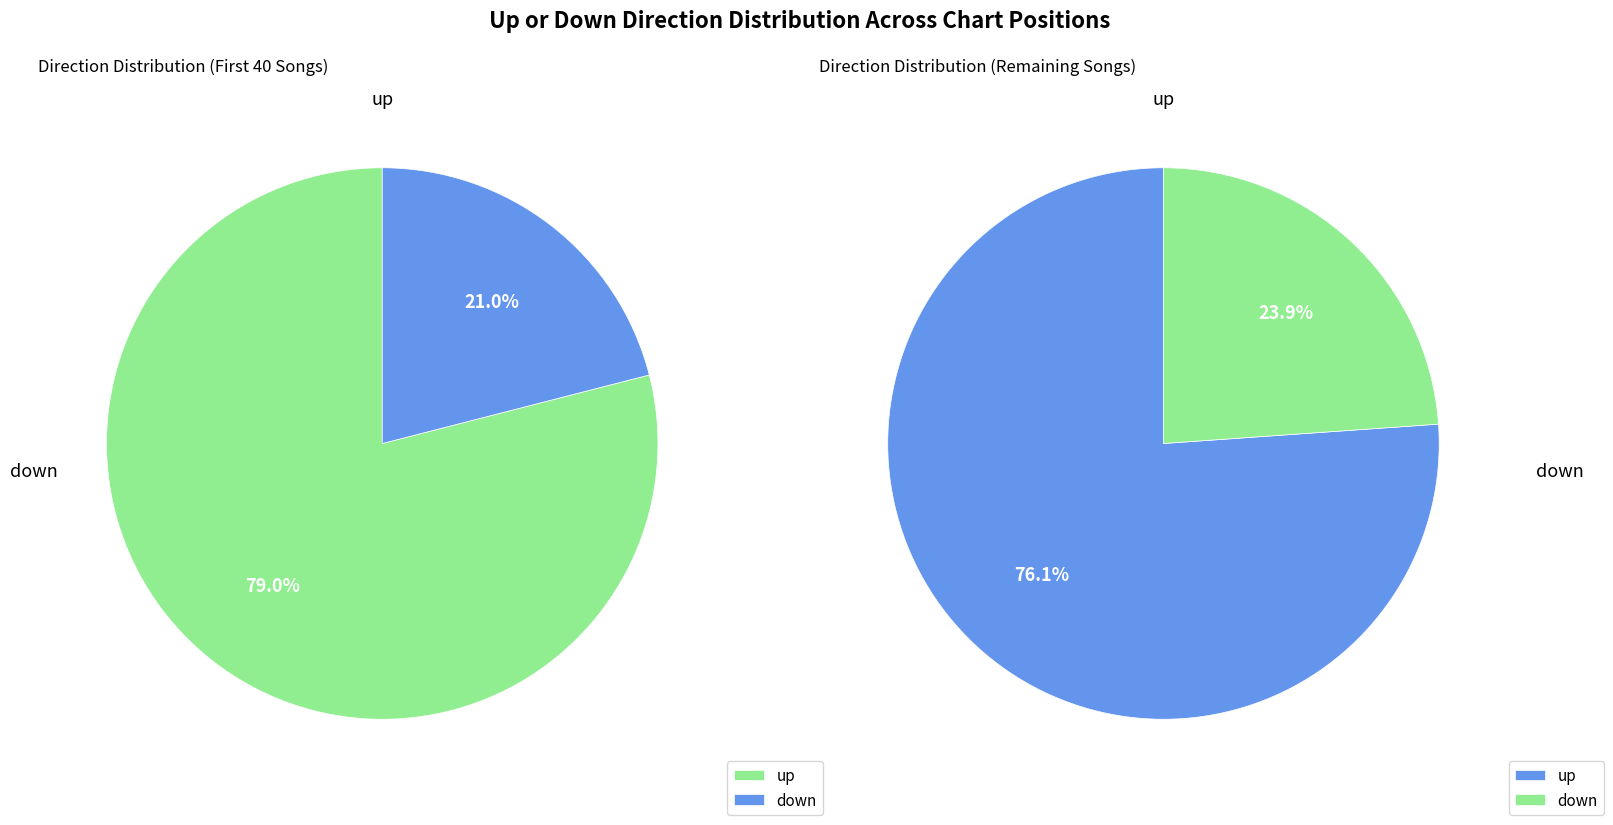

What percentage do up and down together represent?

100.0%